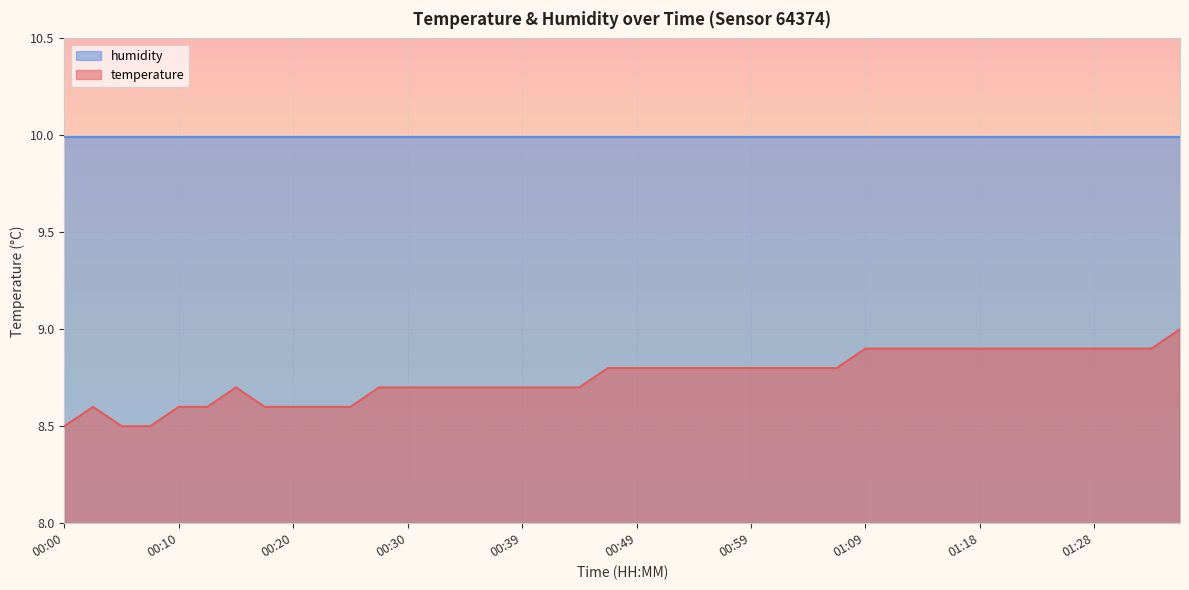

Is it true that the value at 00:10 is 1.7?

False